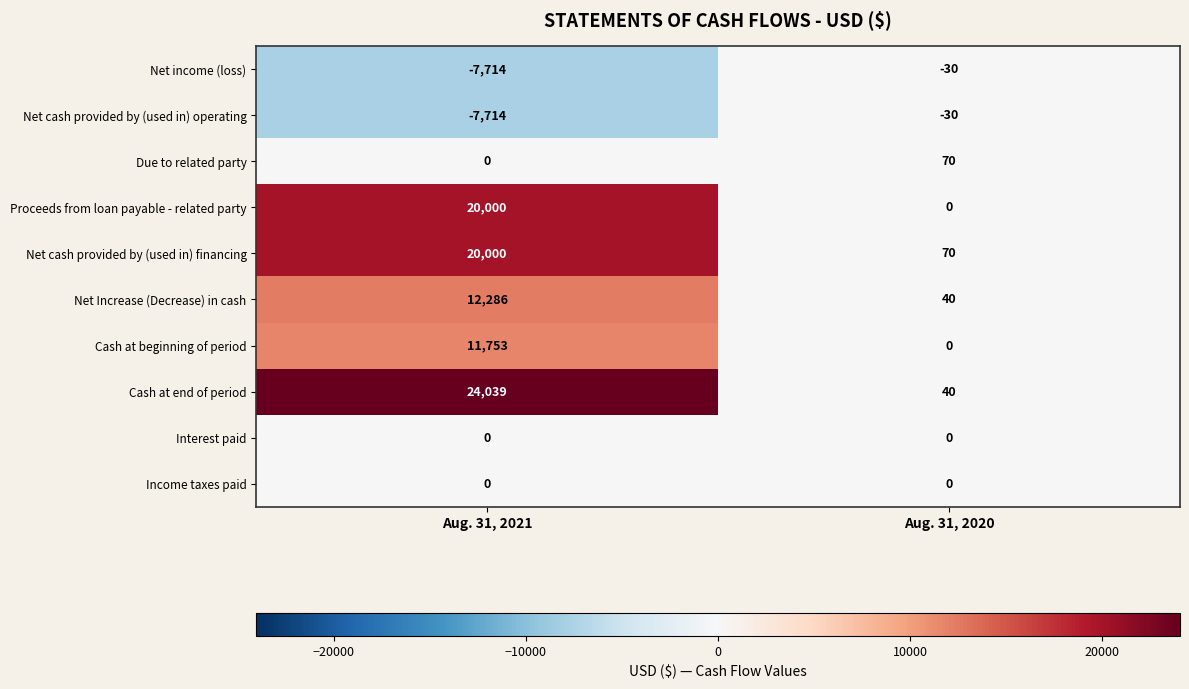

Which series has the largest total across all categories?

Cash at end of period